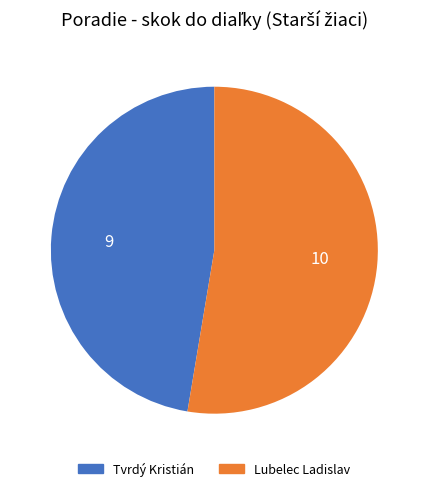

Do Lubelec Ladislav and Tvrdý Kristián together represent more than half of the pie?

Yes